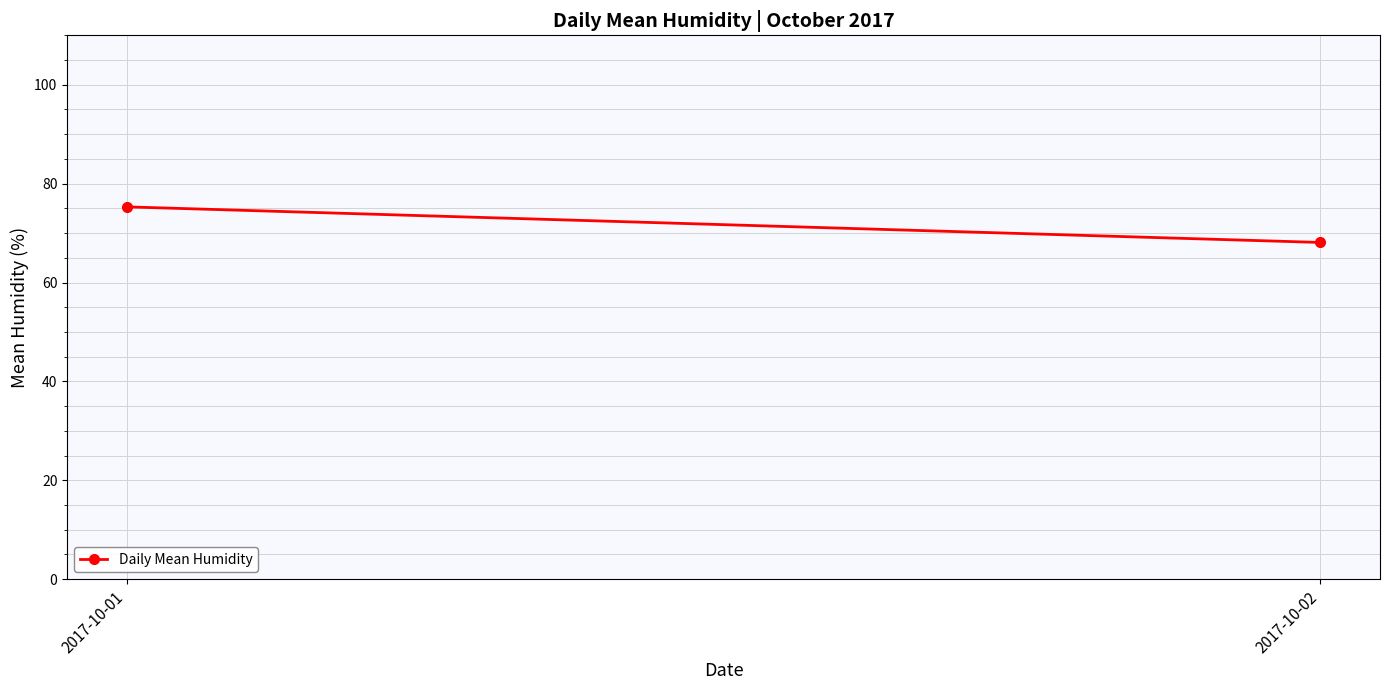

The chart shows a value of 33.8 at 2017-10-02. True or false?

False